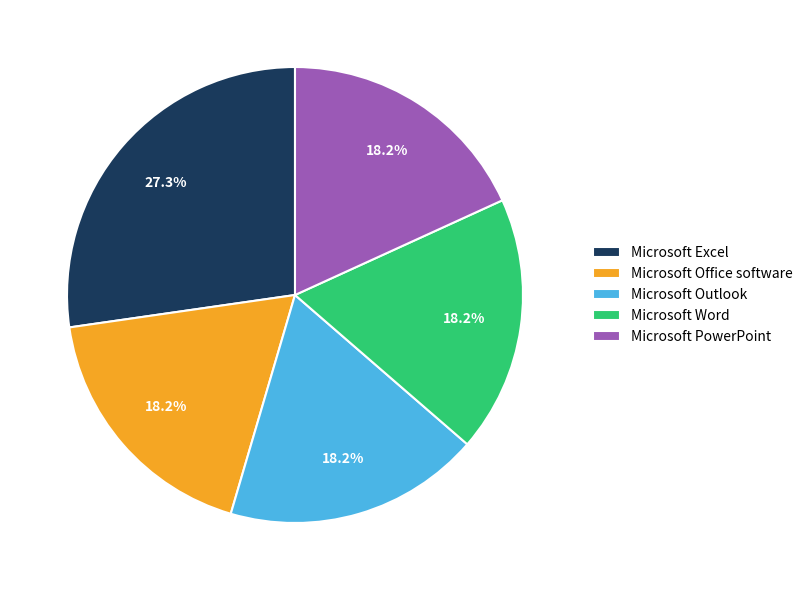

To the nearest percent, what is the combined percentage of Microsoft PowerPoint and Microsoft Outlook?

36%